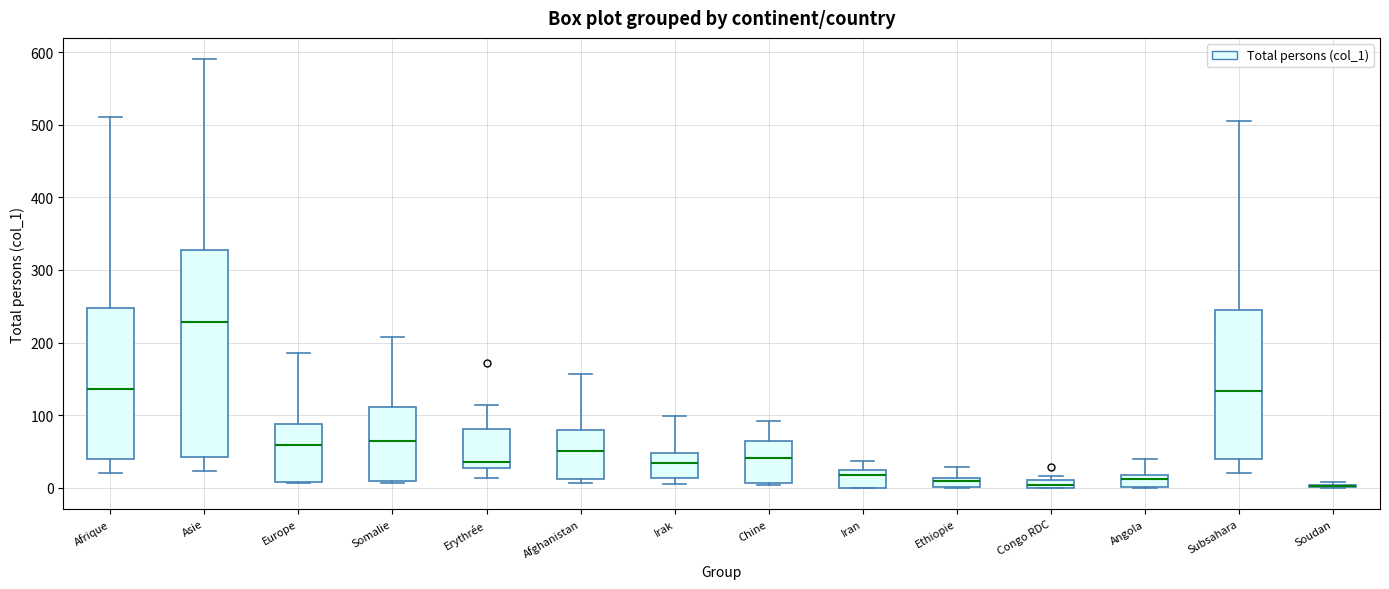

Which box is the tallest, from its lower edge to its upper edge?

Asie